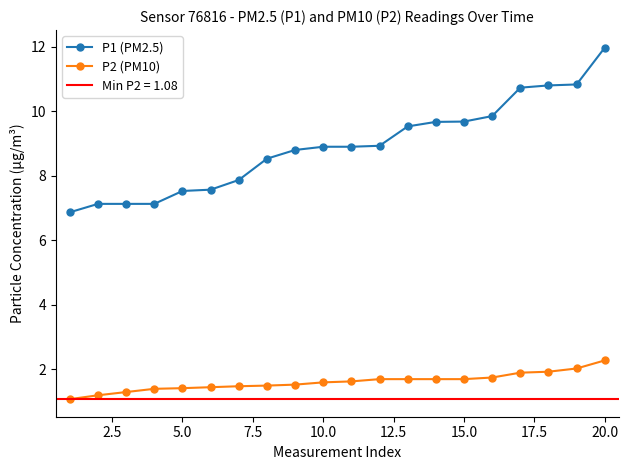

Which category has the highest value in the P1 (PM2.5) series?

20.0